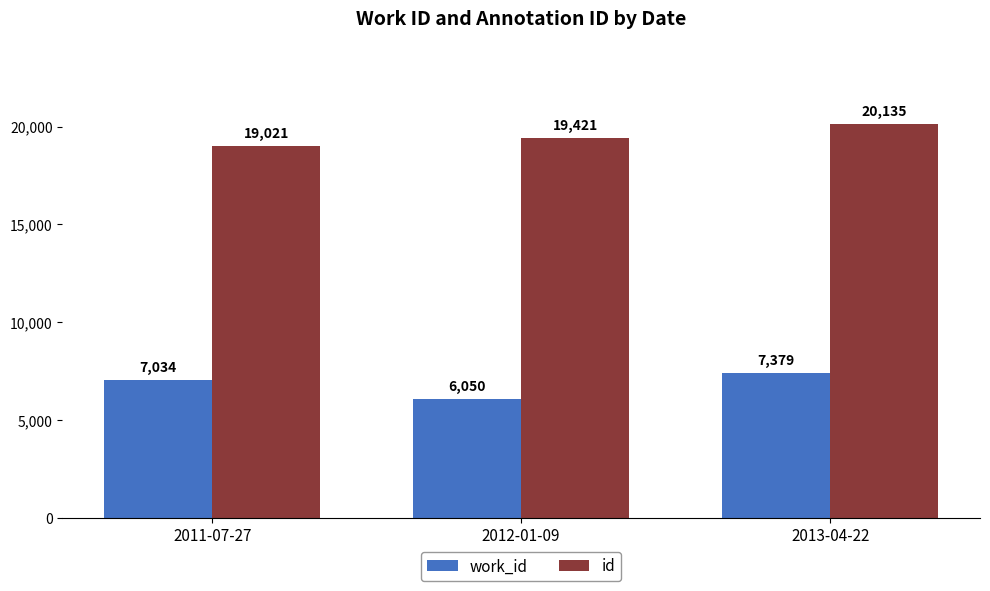

What is the value of the work_id bar at the 2nd from the left?

6050